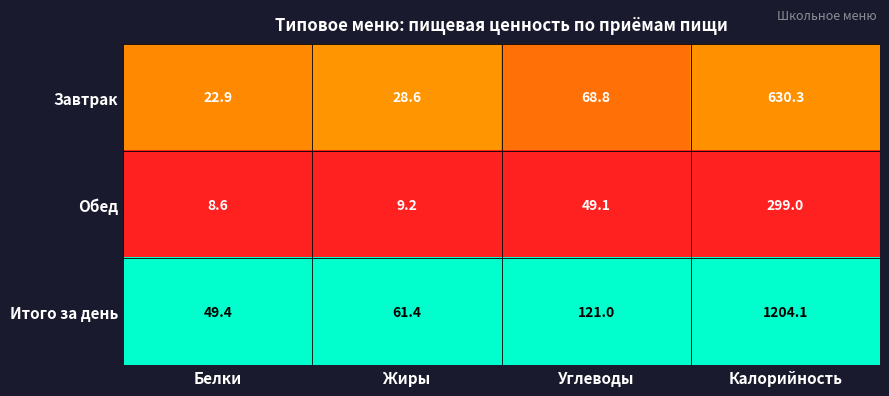

Is it true that Завтрак equals 630.3 at Калорийность?

True